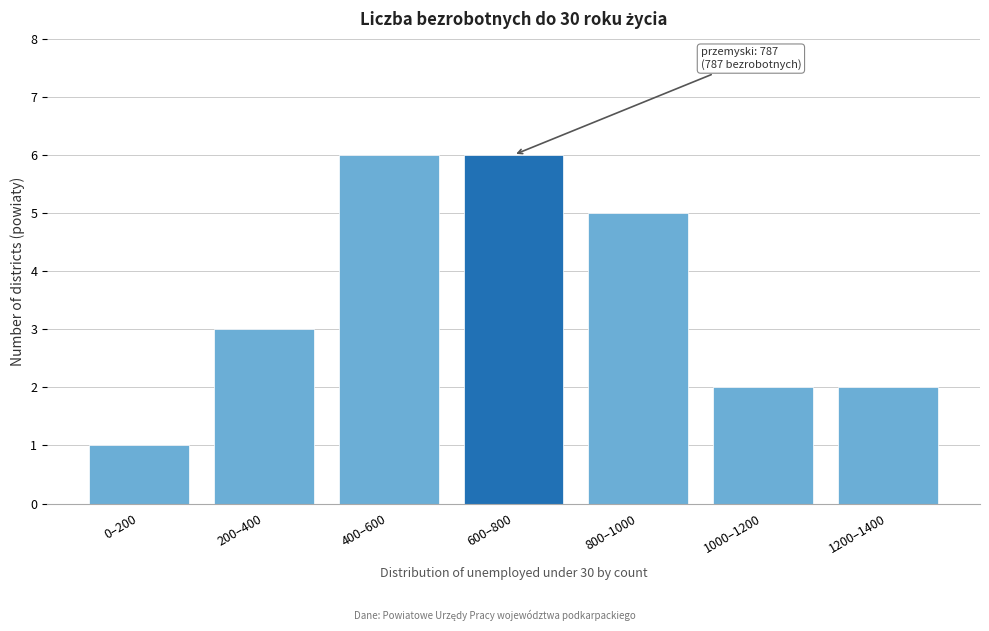

Reading left to right, extract all data points from this chart.

0–200=1	200–400=3	400–600=6	600–800=6	800–1000=5	1000–1200=2	1200–1400=2